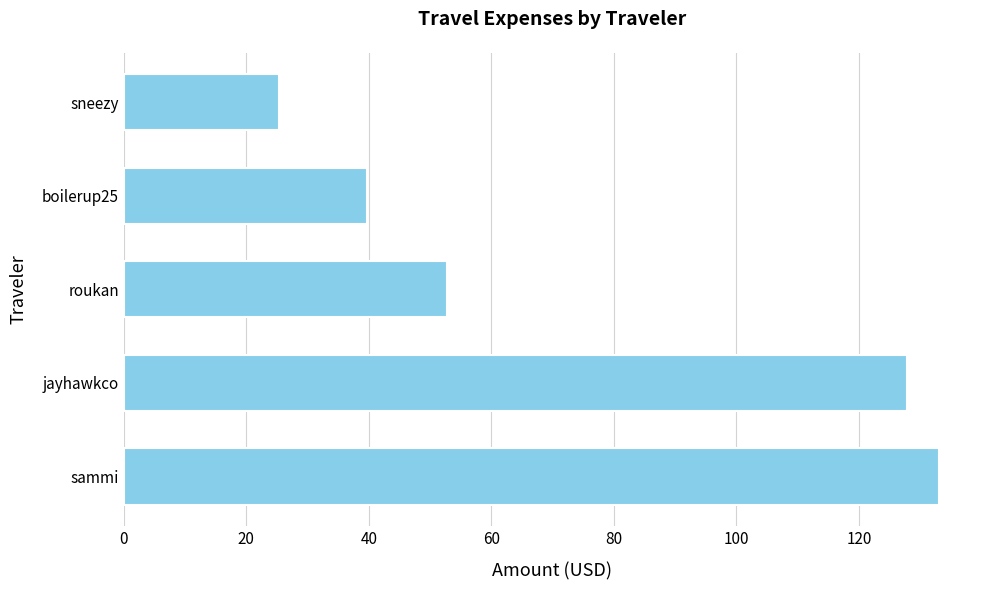

Rank the categories by value from lowest to highest.

sneezy, boilerup25, roukan, jayhawkco, sammi